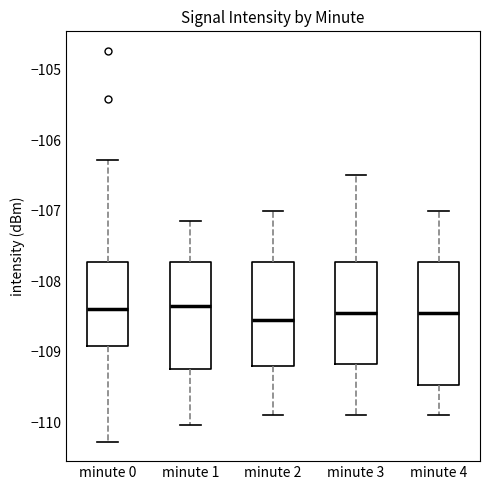

Reading left to right, read every box against the y-axis: the position of its median line, the range the box covers, and the ends of its whiskers. The values are not printed on the chart, so give them approximately, as read against the axis.

minute 0: median -108.4, box -108.9 to -107.7, whiskers -110.3 to -106.3
minute 1: median -108.3, box -109.2 to -107.7, whiskers -110.0 to -107.1
minute 2: median -108.5, box -109.2 to -107.7, whiskers -109.9 to -107.0
minute 3: median -108.4, box -109.2 to -107.7, whiskers -109.9 to -106.5
minute 4: median -108.4, box -109.5 to -107.7, whiskers -109.9 to -107.0